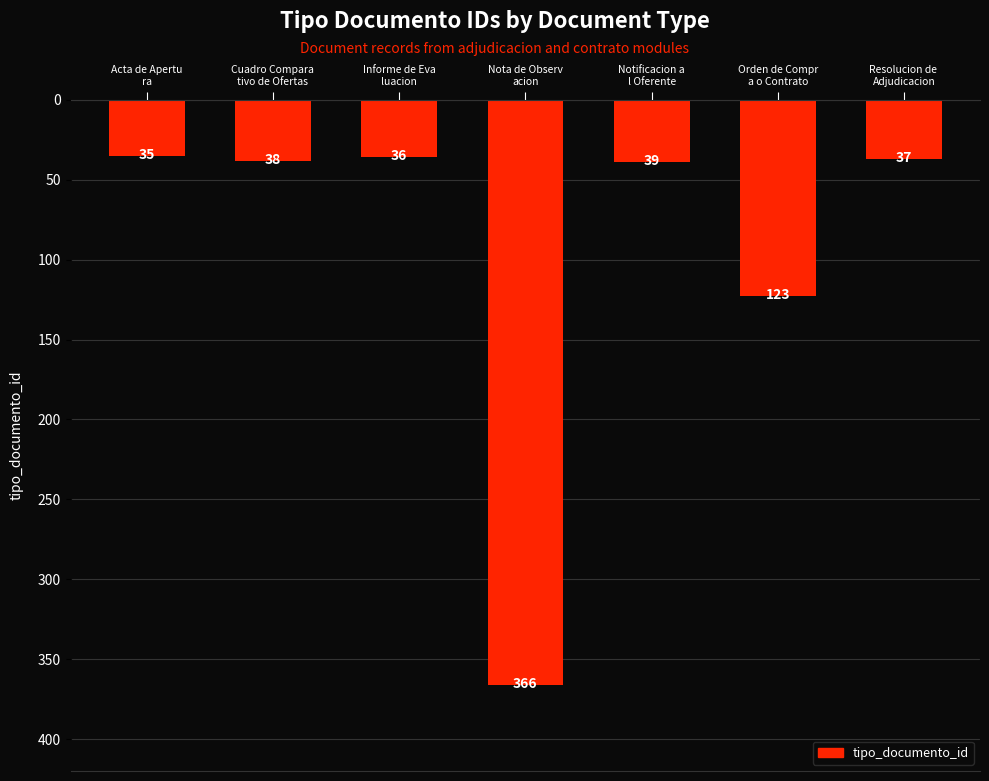

Reading right to left, transcribe all the data shown in this chart.

Resolucion de 
Adjudicacion=-37	Orden de Compr
a o Contrato=-123	Notificacion a
l Oferente=-39	Nota de Observ
acion=-366	Informe de Eva
luacion=-36	Cuadro Compara
tivo de Ofertas=-38	Acta de Apertu
ra=-35